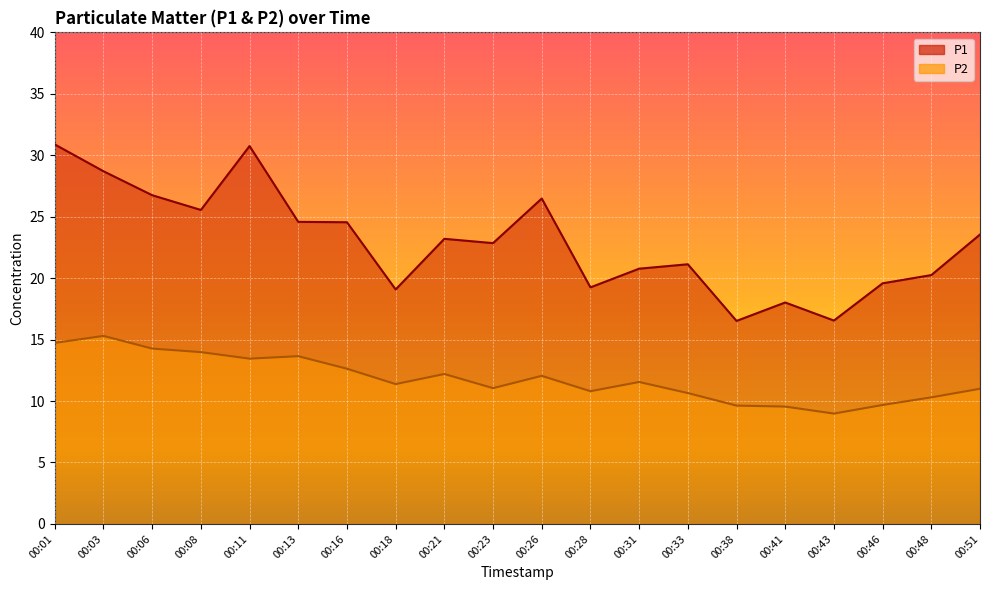

How many distinct data groups are displayed?

2